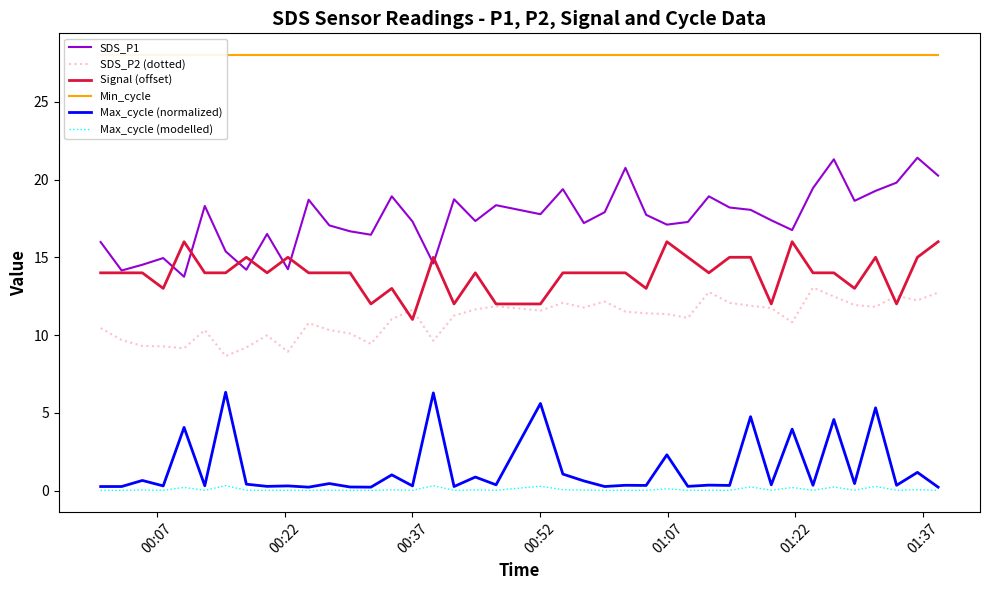

True or false: Min_cycle and Max_cycle (modelled) cross at least once.

False